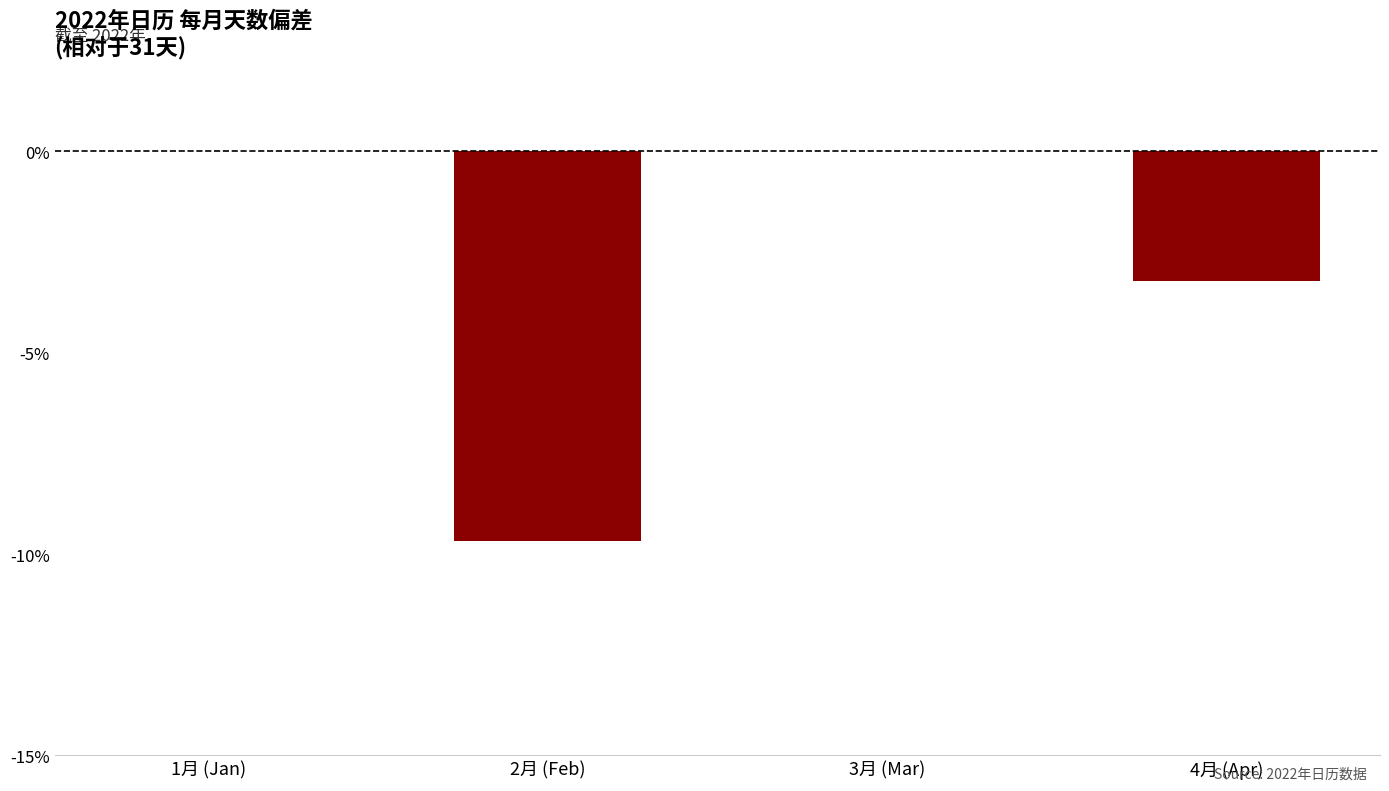

What is the sum of all values?

-12.9